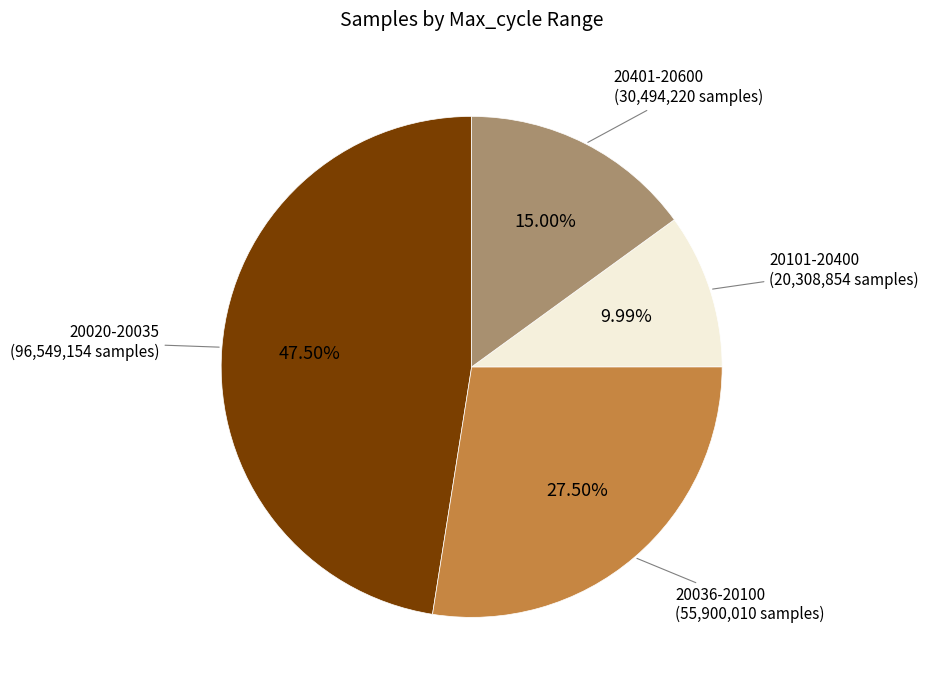

How many segments does this pie chart have?

4